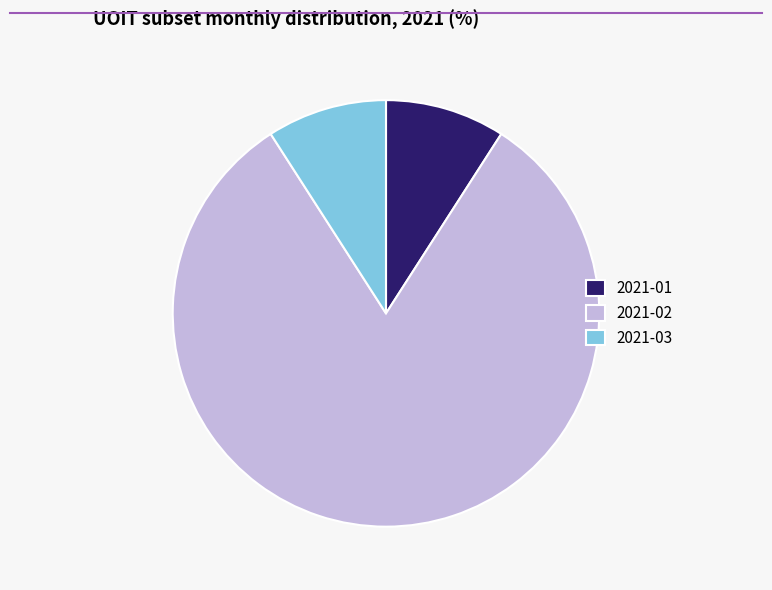

Combined, do 2021-02 and 2021-01 account for over 50%?

Yes